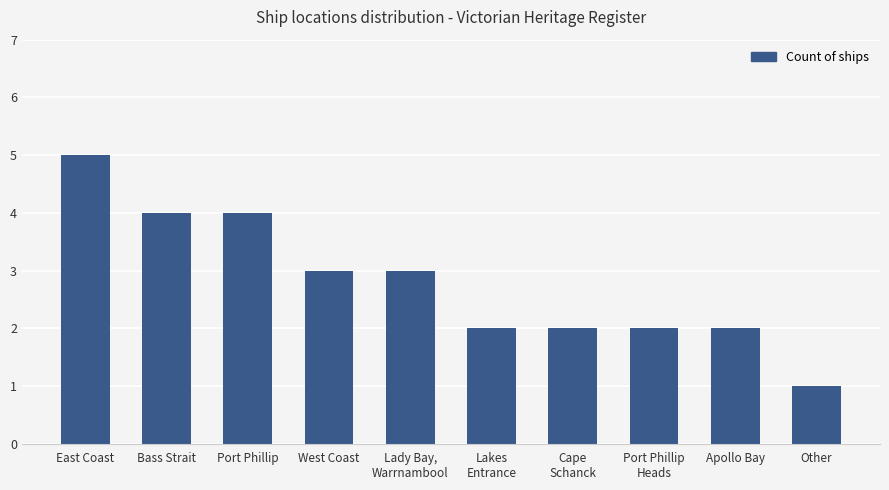

What is the greatest value displayed?

5